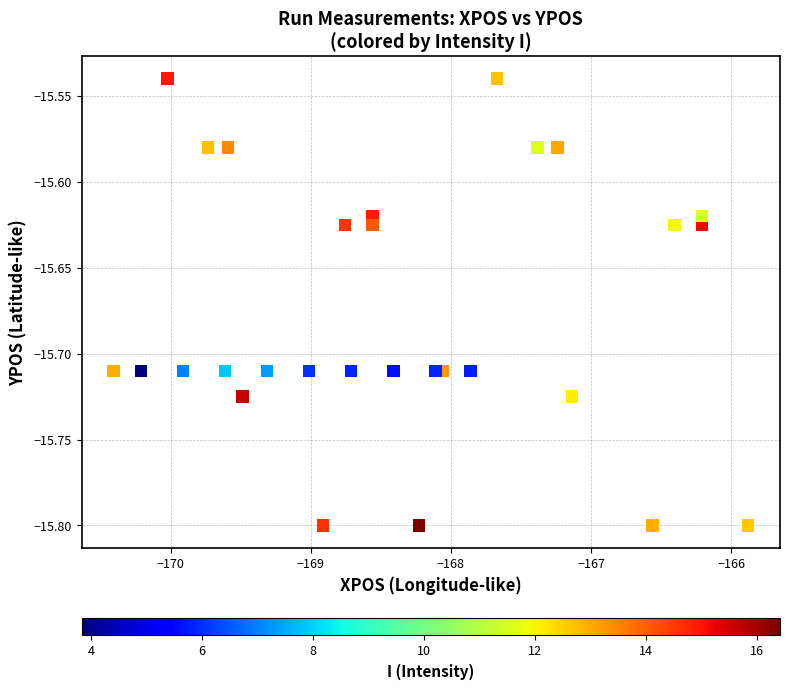

What is the range of Y values (max minus min)?

0.3